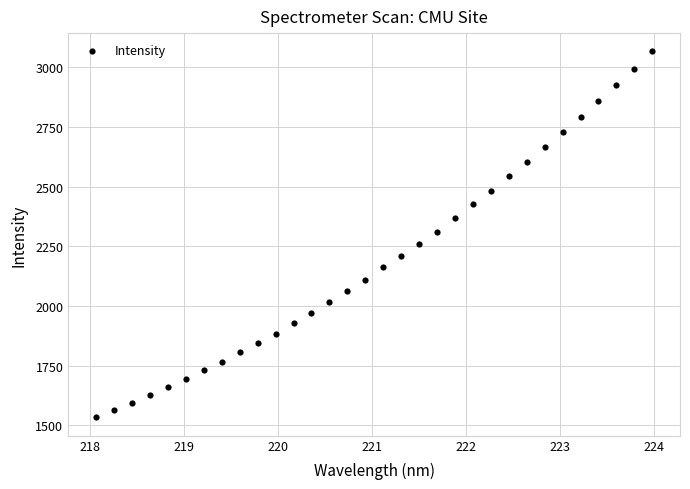

What is the range of Y values (max minus min)?

1532.4